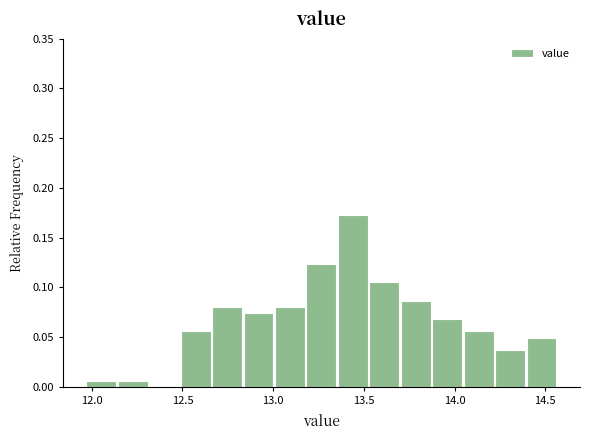

Read against the x-axis, roughly where is the centre of the tallest bar?

13.45